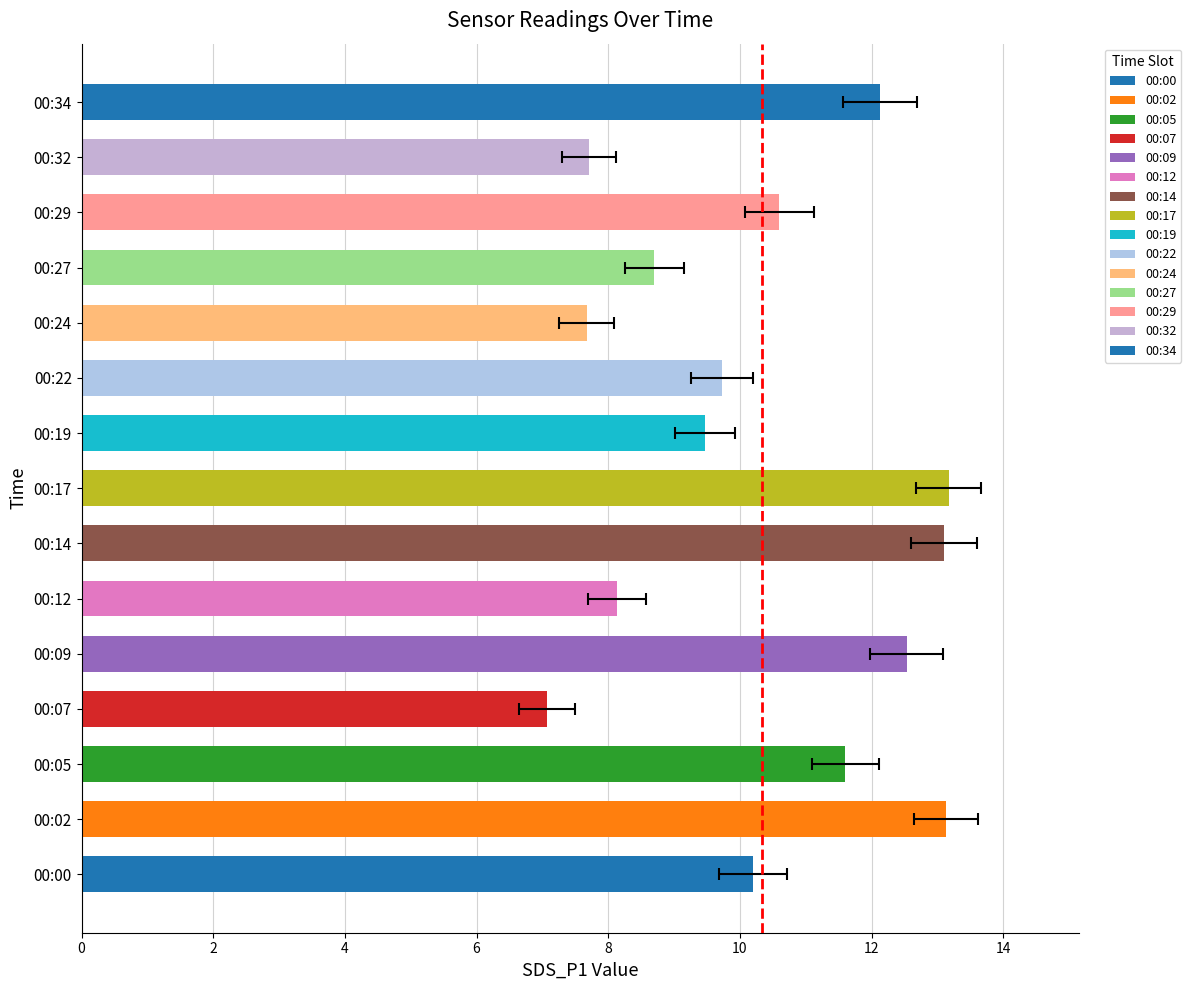

How many bars are there in total?

15